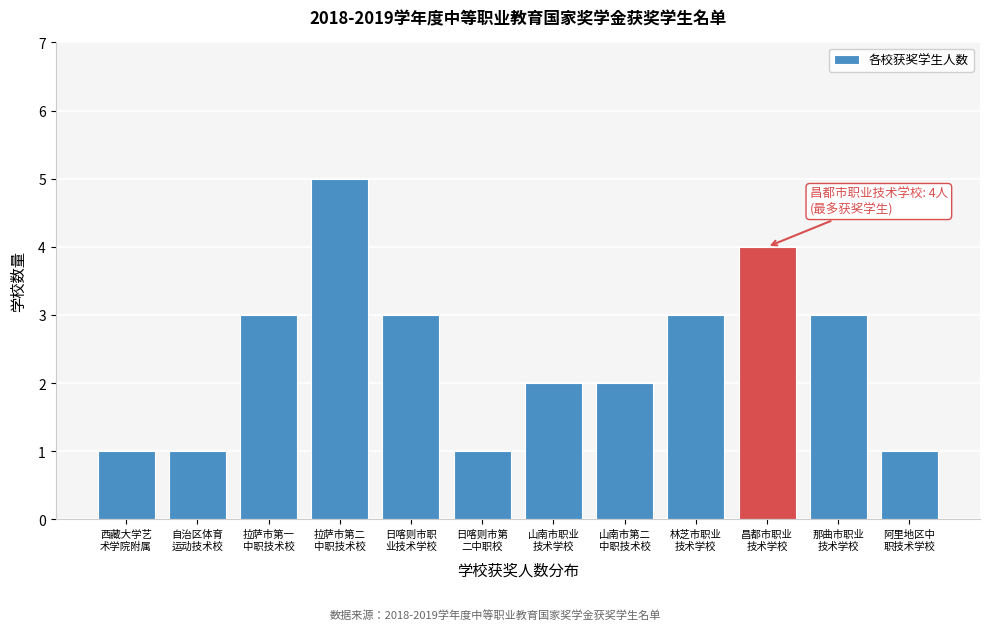

Reading right to left, what are all the values shown in this chart?

1	3	4	3	2	2	1	3	5	3	1	1